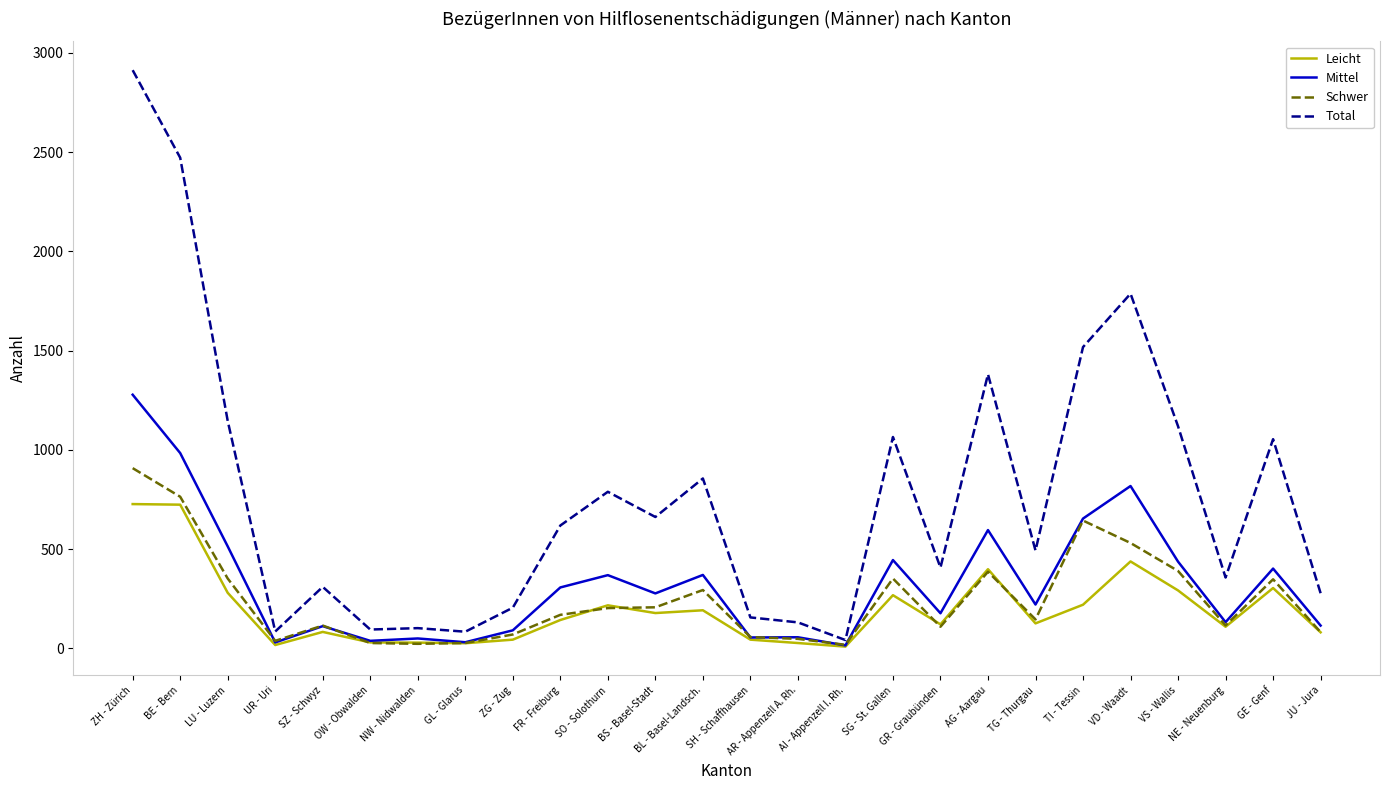

Between BS - Basel-Stadt and VD - Waadt, which series saw the biggest shift?

Total